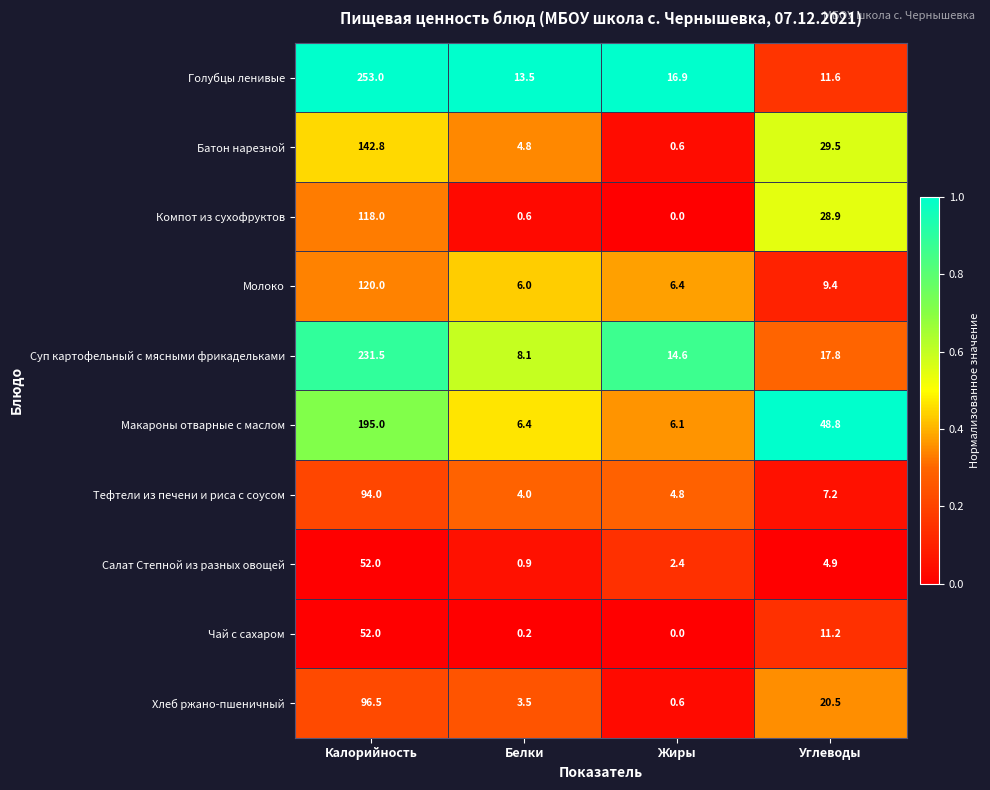

True or false: Голубцы ленивые has a value of 8.0 at Белки.

False